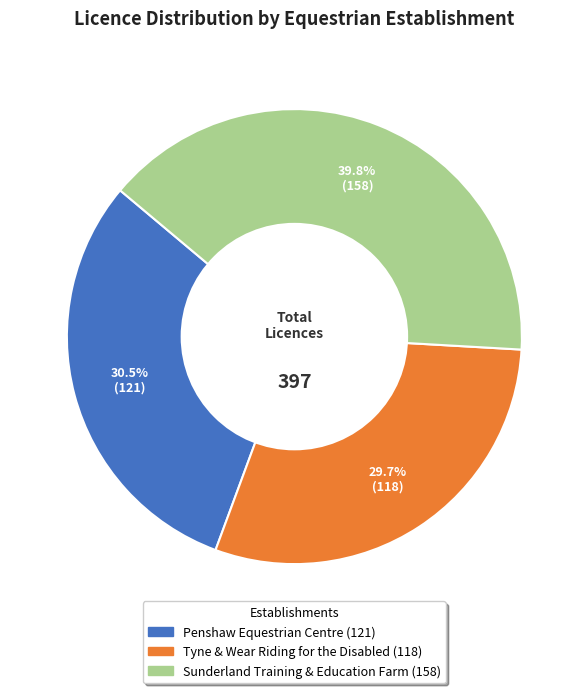

Between Penshaw Equestrian Centre and Tyne & Wear Riding for the Disabled, which is larger?

Penshaw Equestrian Centre